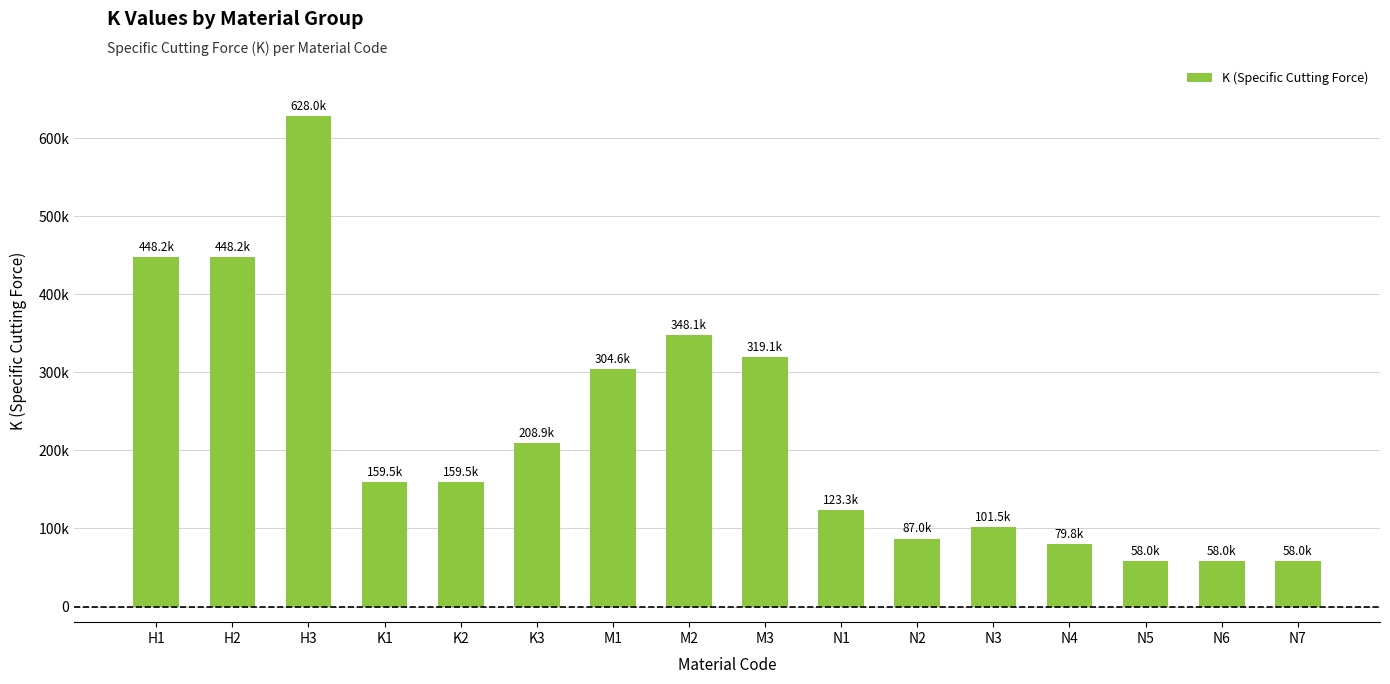

Rank the categories by value from highest to lowest.

H3, H1, H2, M2, M3, M1, K3, K1, K2, N1, N3, N2, N4, N5, N6, N7